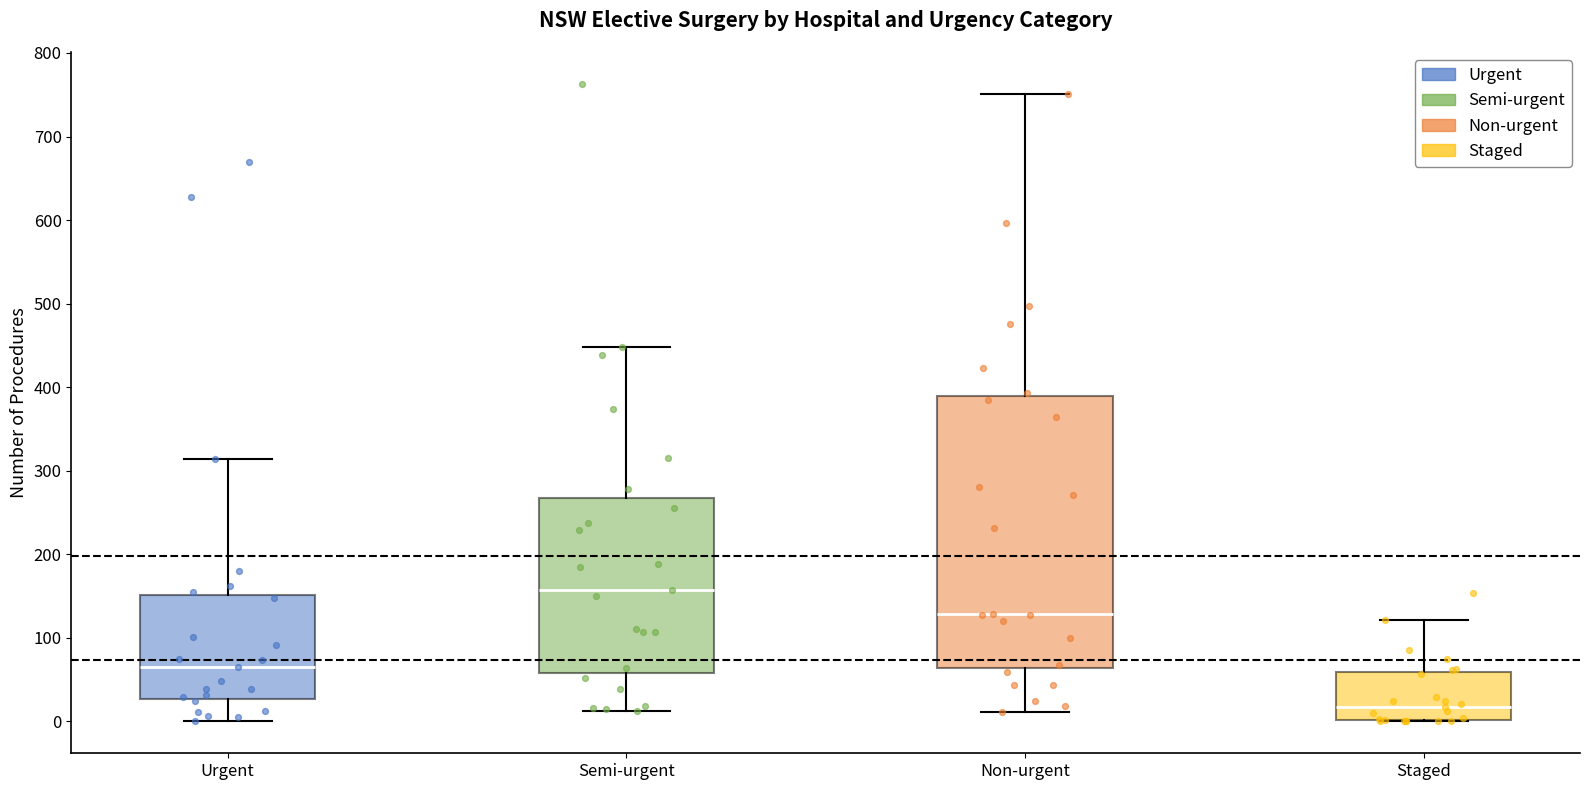

Comparing the boxes themselves (not the whiskers), which one is the tallest?

Non-urgent